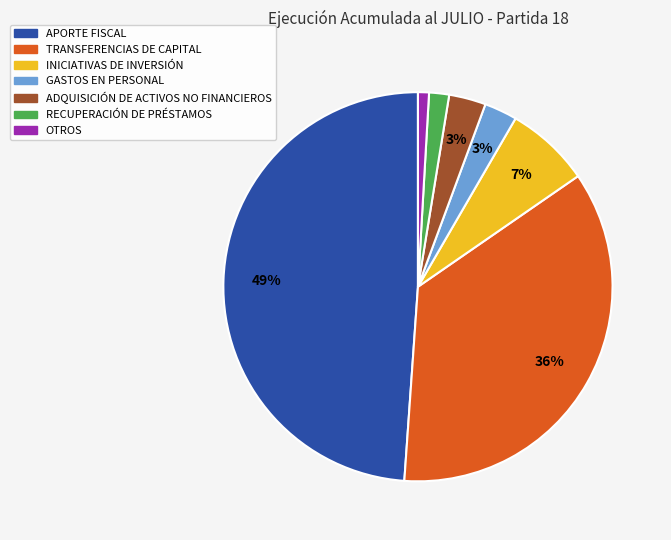

Is TRANSFERENCIAS DE CAPITAL the majority of the pie?

No